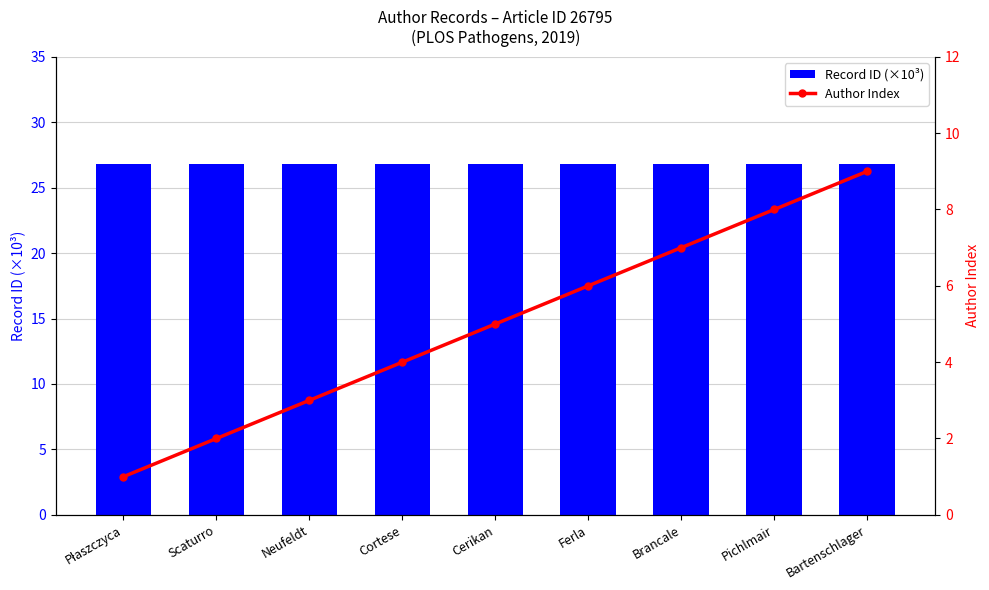

Which category has the highest value in the Author Index series?

Bartenschlager